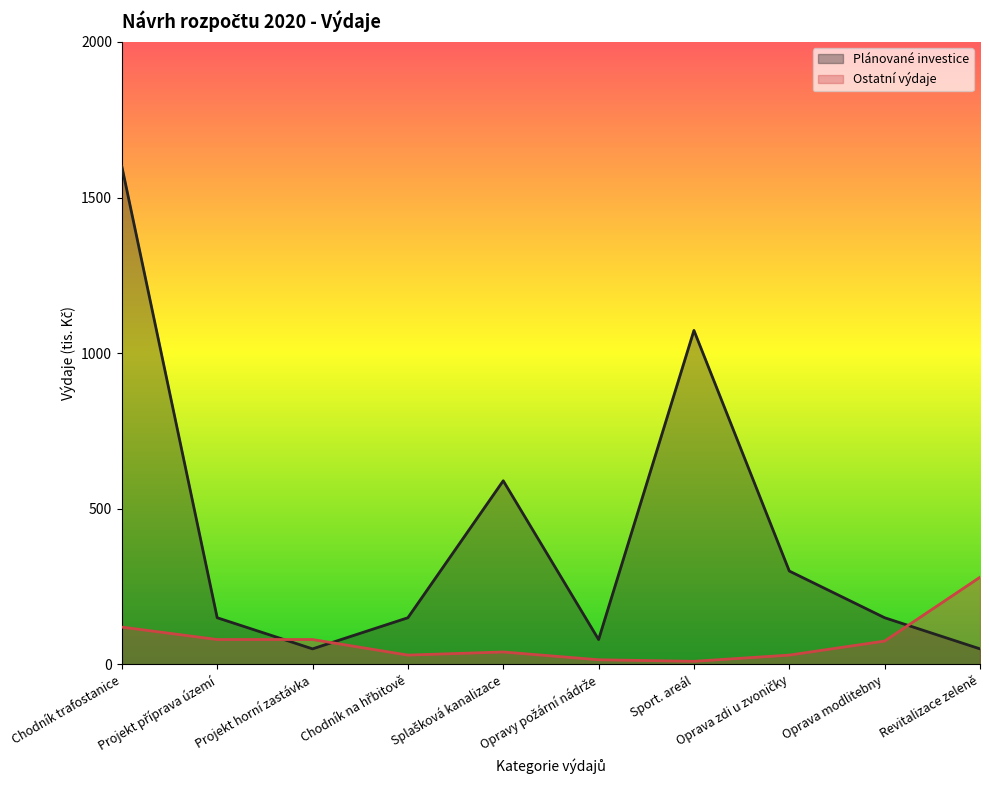

What is the label of the 8th point from the right?

Projekt horní zastávka